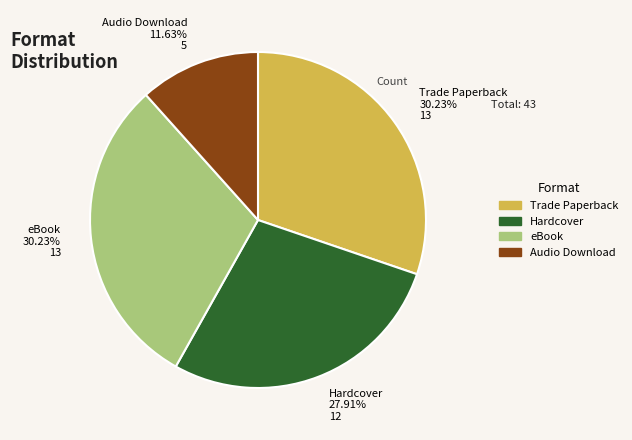

What is the ratio of the value at eBook to the value at Hardcover?

1.1